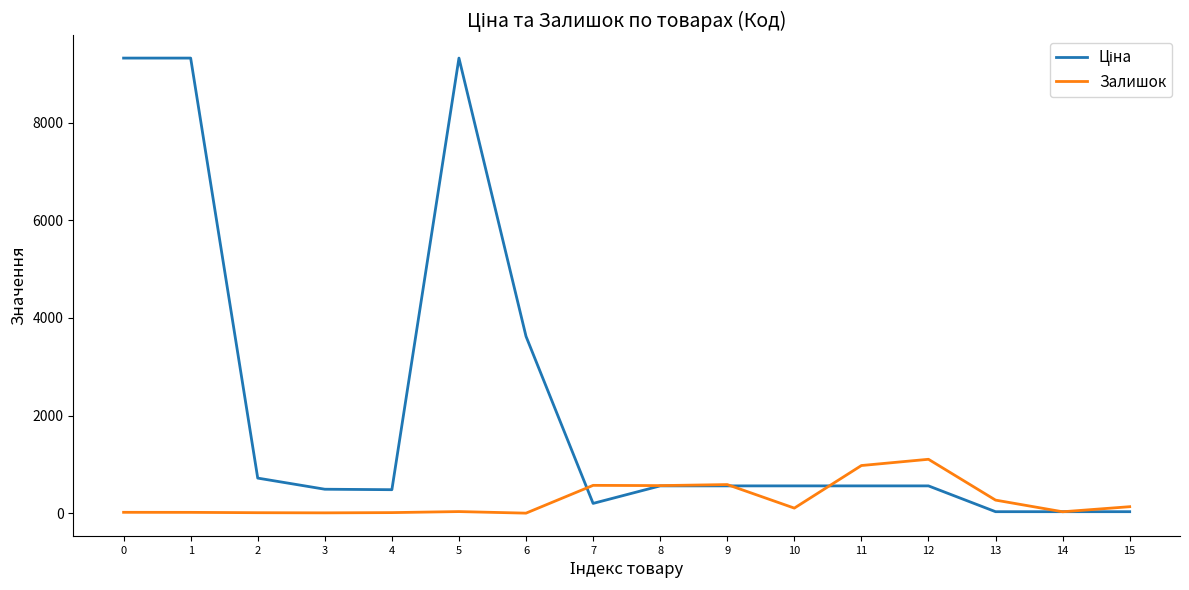

Which category has the lowest value across all series?

6